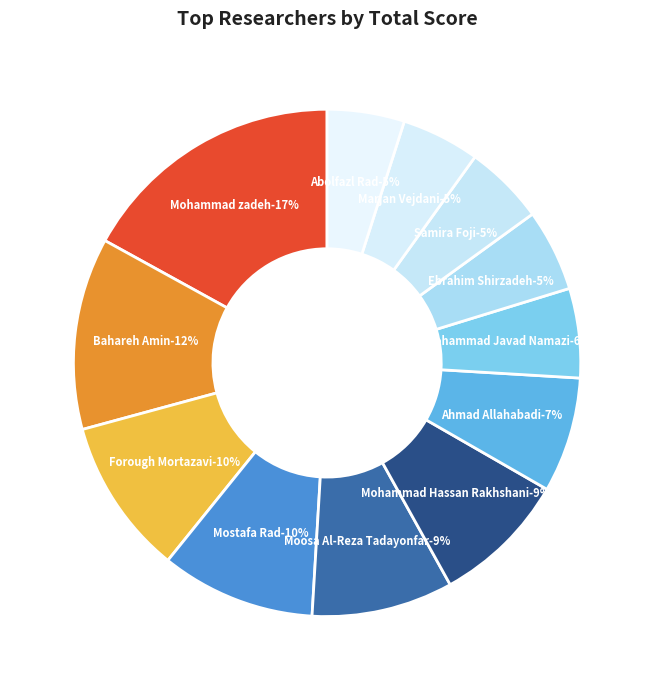

Approximately how many times larger is the value at Mohammad Hassan Rakhshani compared to Mohammad Javad Namazi?

1.5